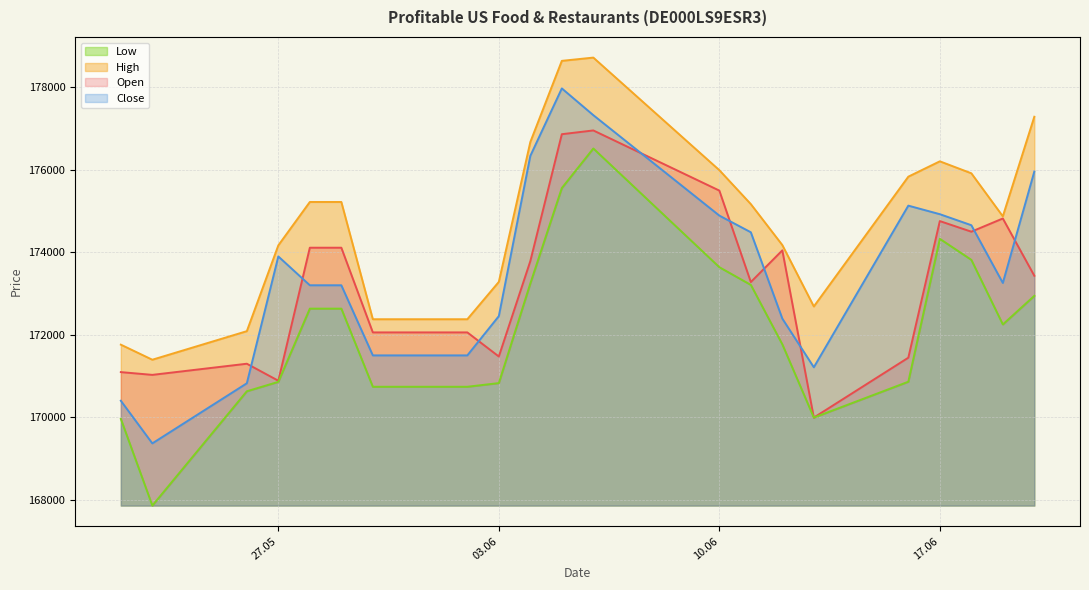

What is the sum of all Open values?

3637434